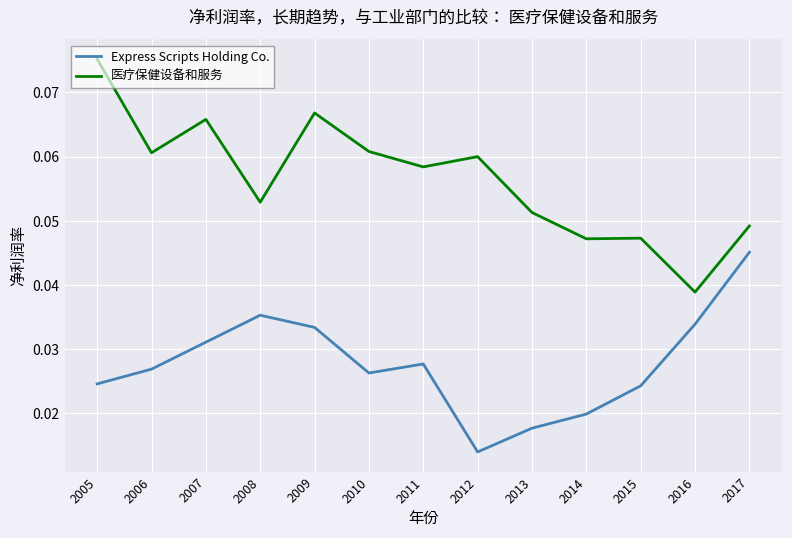

What are all the series names shown in the legend?

Express Scripts Holding Co., 医疗保健设备和服务